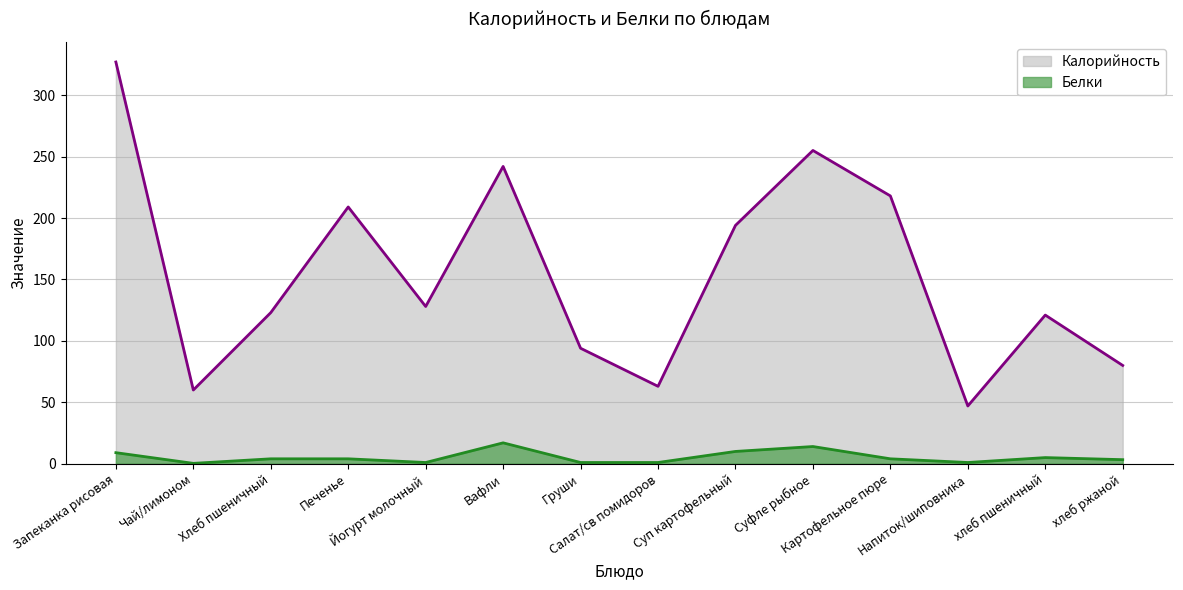

Which series has the largest range (max minus min)?

Калорийность